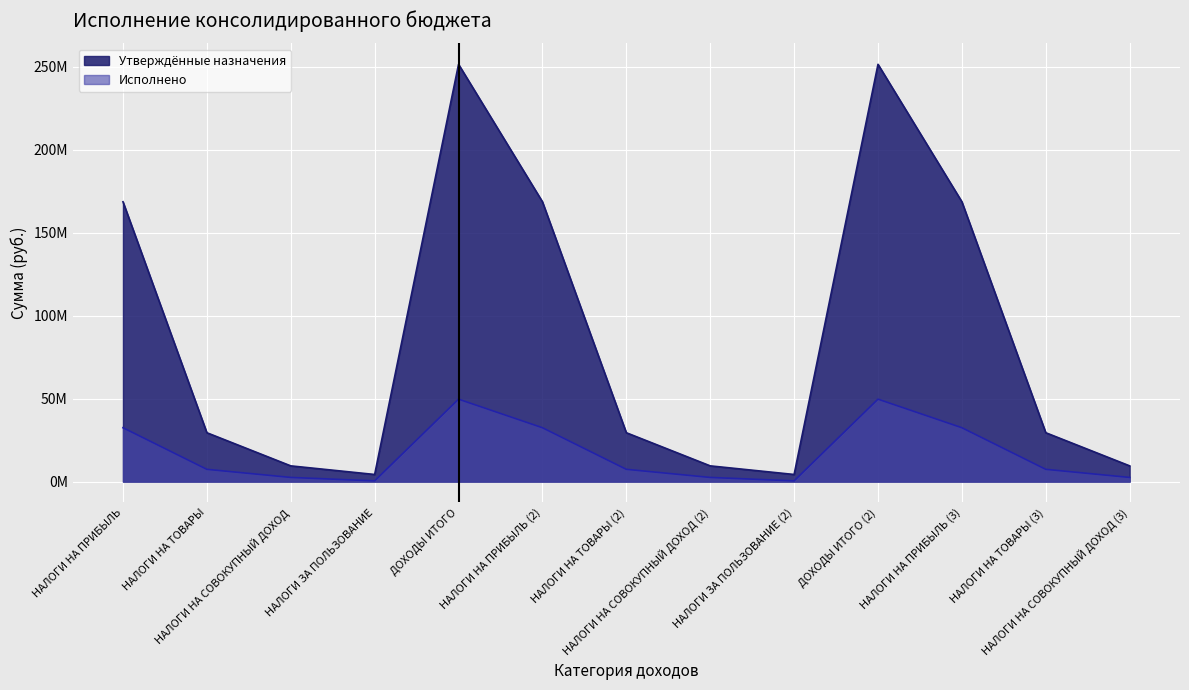

What is the maximum value shown in the chart?

251360300.0